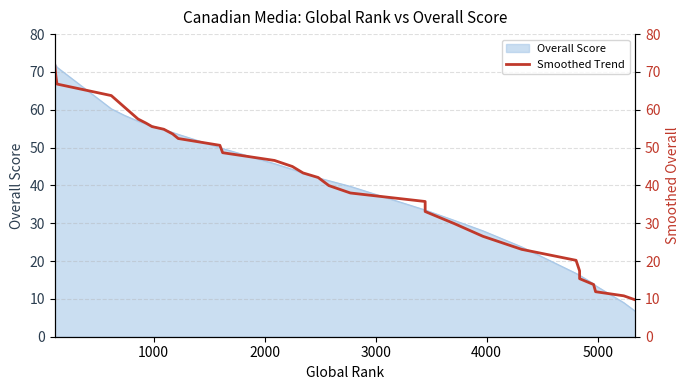

Between 5000 and 24, which is larger?

5000